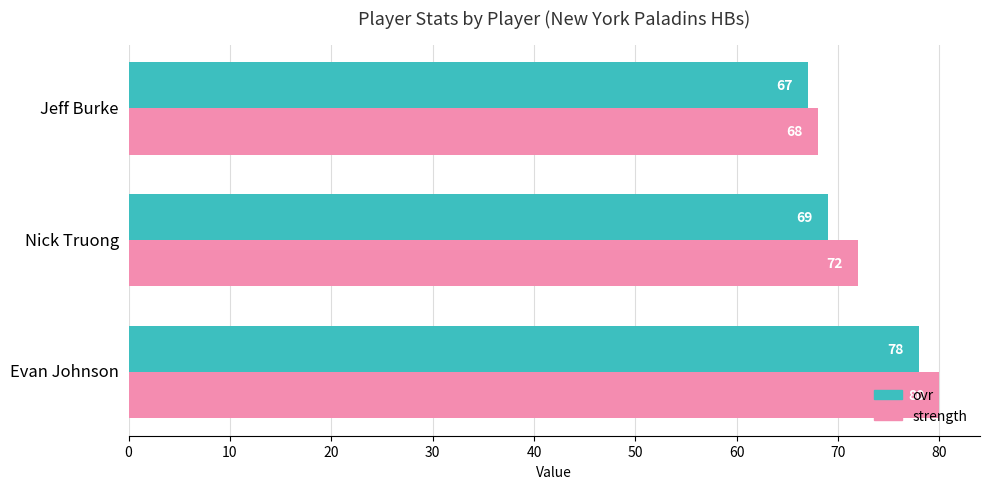

The ovr series shows 24 at Evan Johnson. True or false?

False